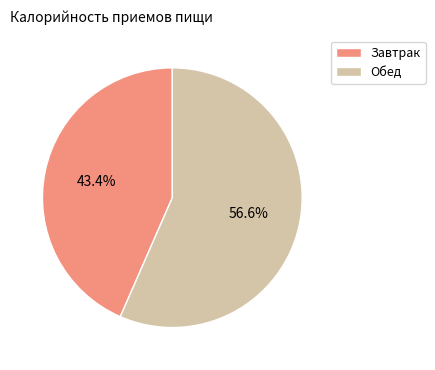

To the nearest percent, what portion does Завтрак represent?

43%